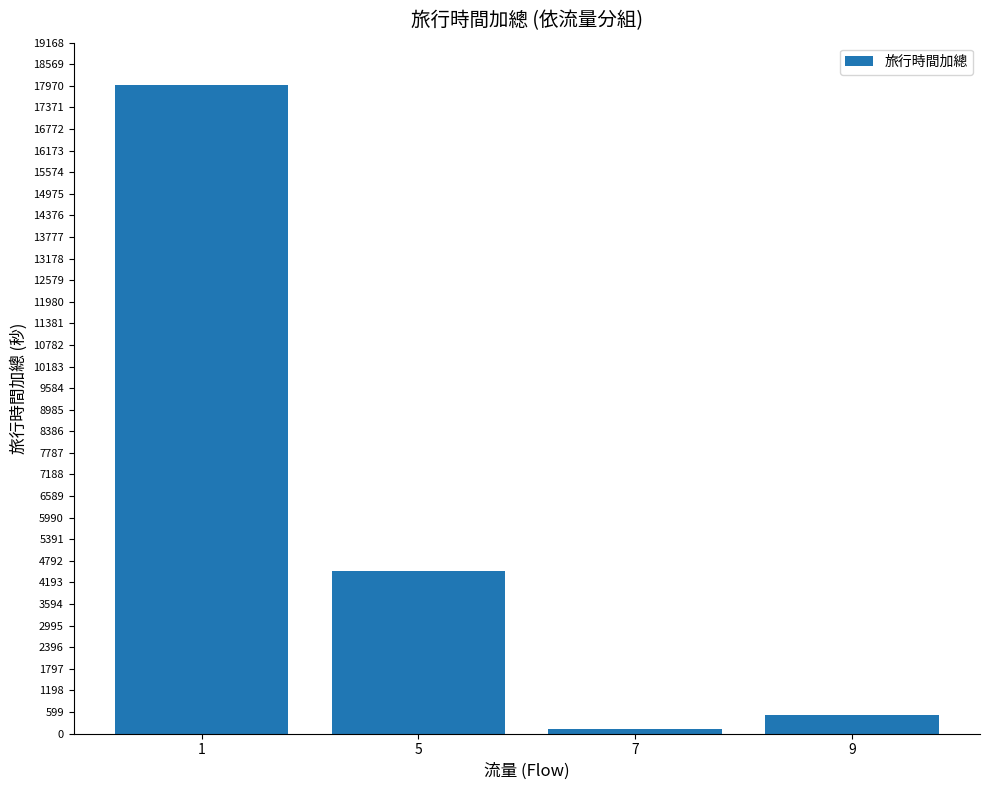

How many bars are there in total?

4